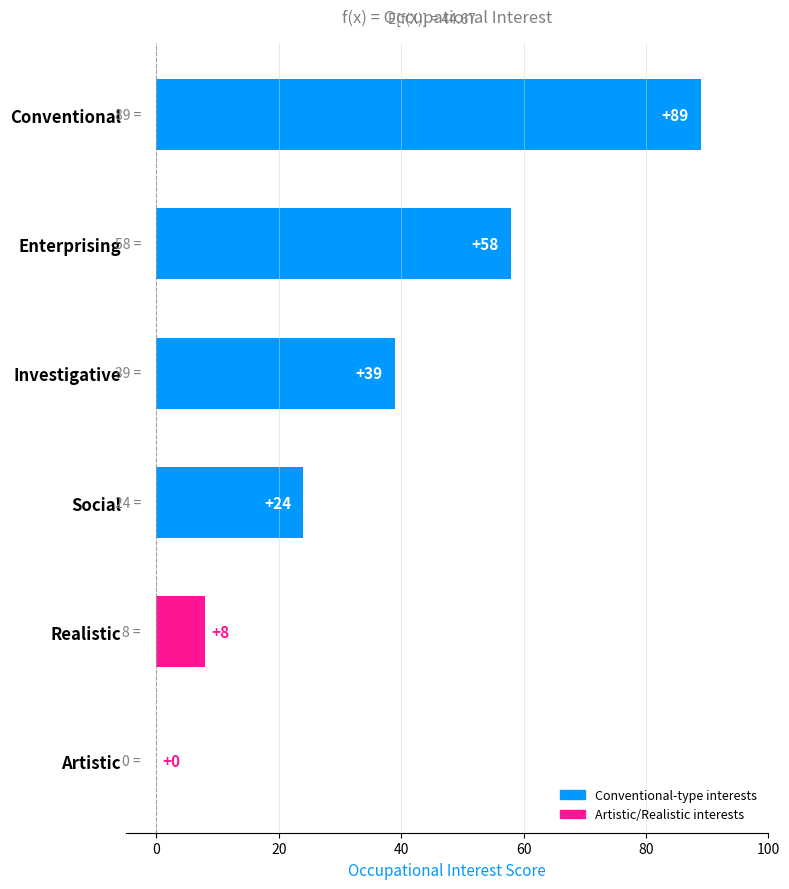

Which has a higher value, Artistic or Conventional?

Conventional